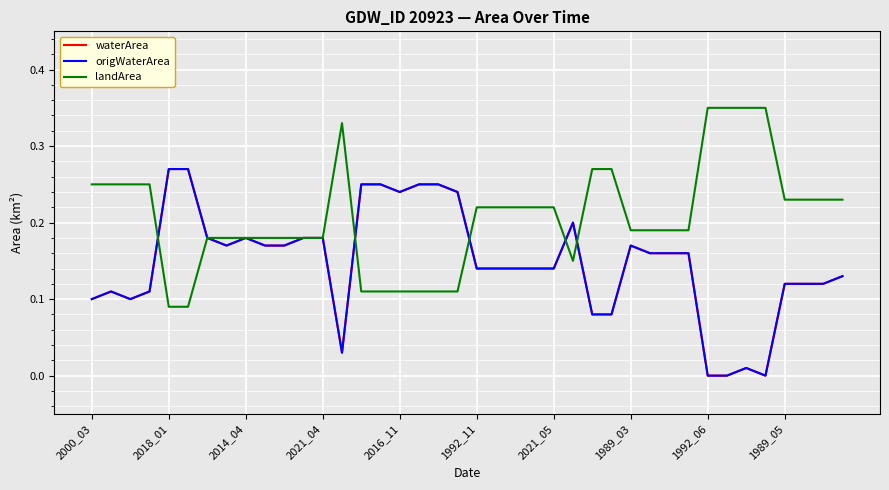

Is this an area chart (filled region under the line)?

No